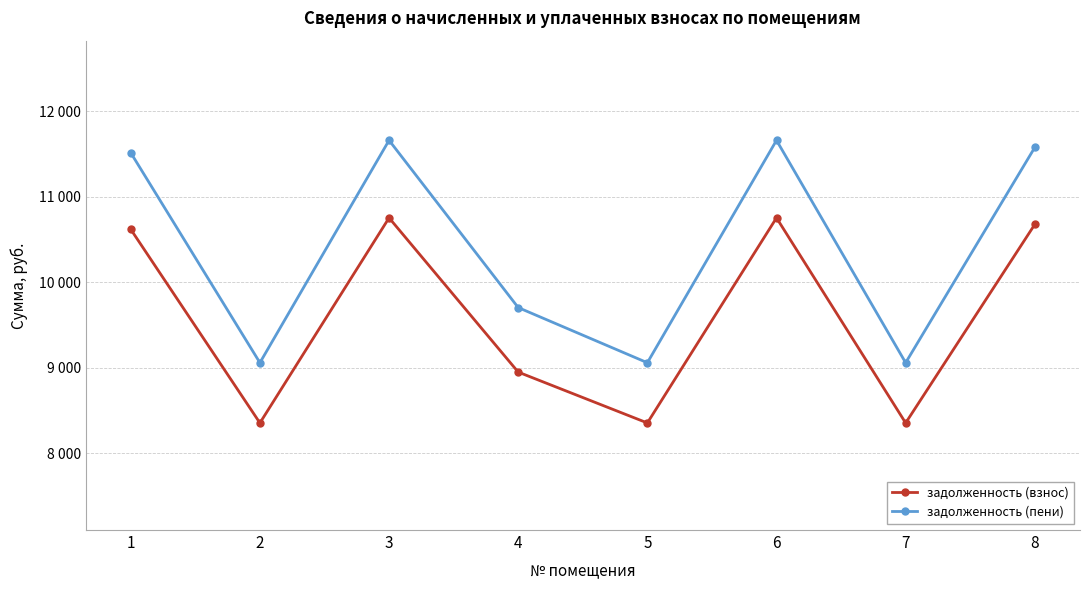

How many interior local valleys does the задолженность (взнос) series have?

3